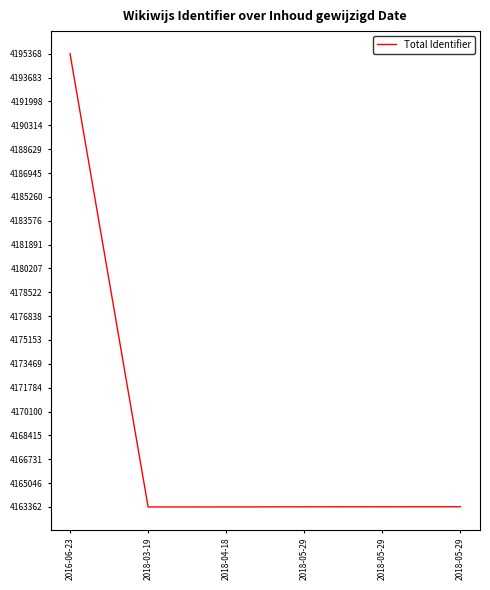

Is this an area chart (filled region under the line)?

No